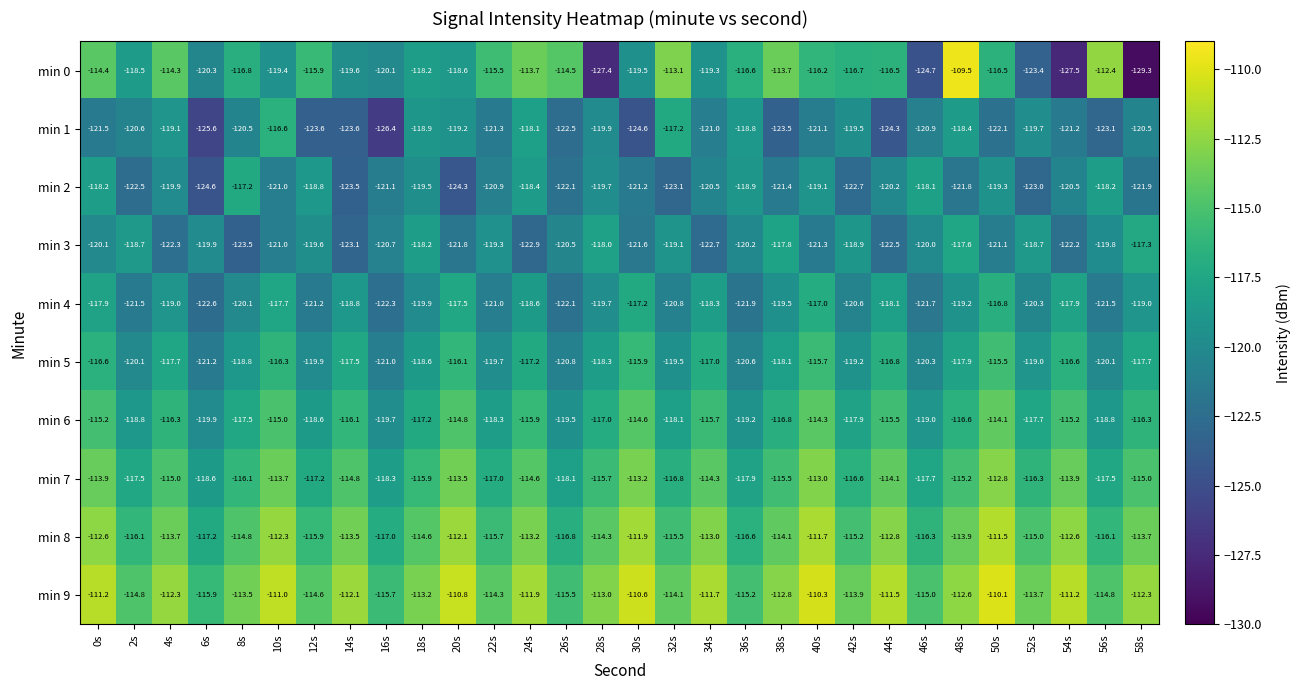

Where does the min 5 series first go above -118?

0s